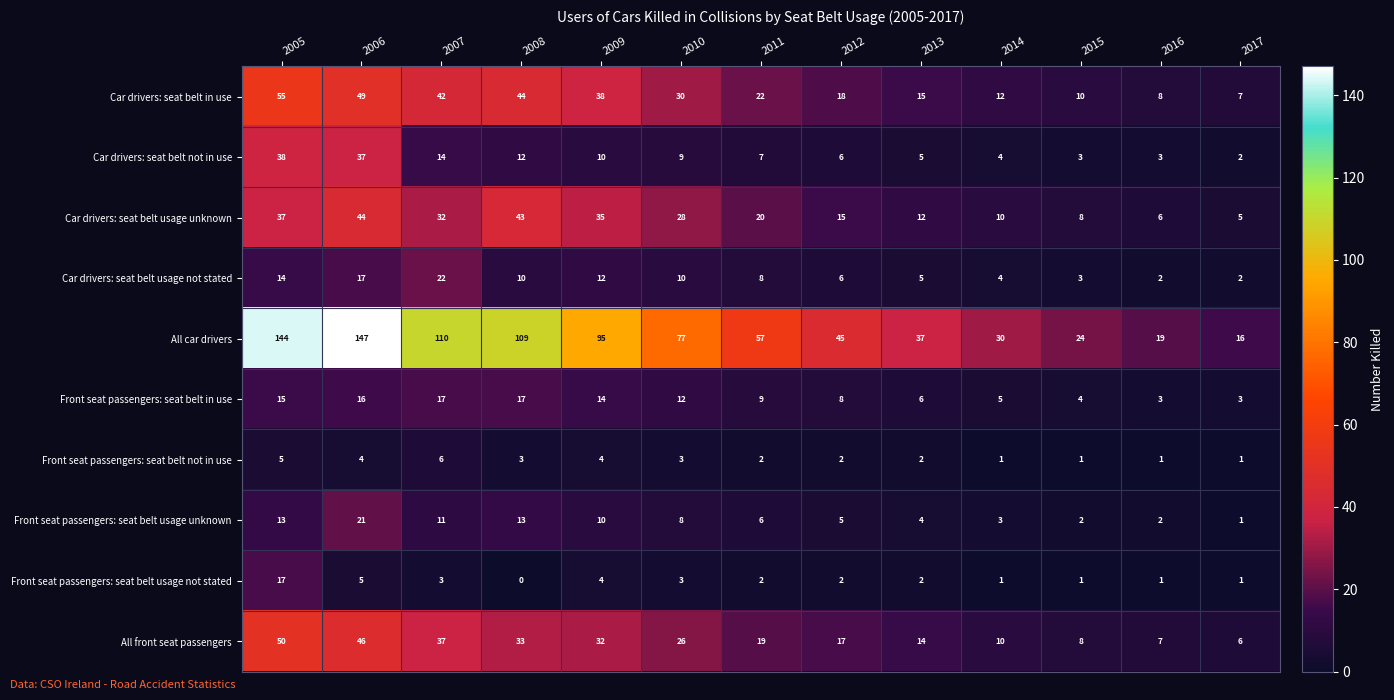

Which category has the highest value in the All car drivers series?

2006